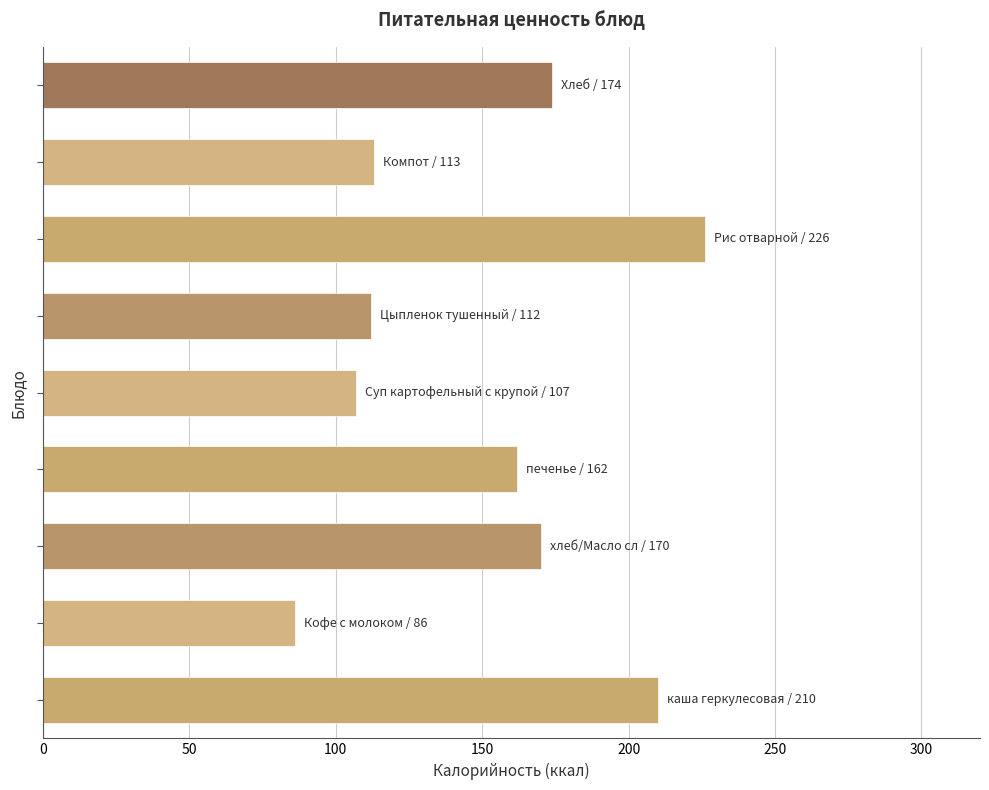

What is the maximum value shown in the chart?

226